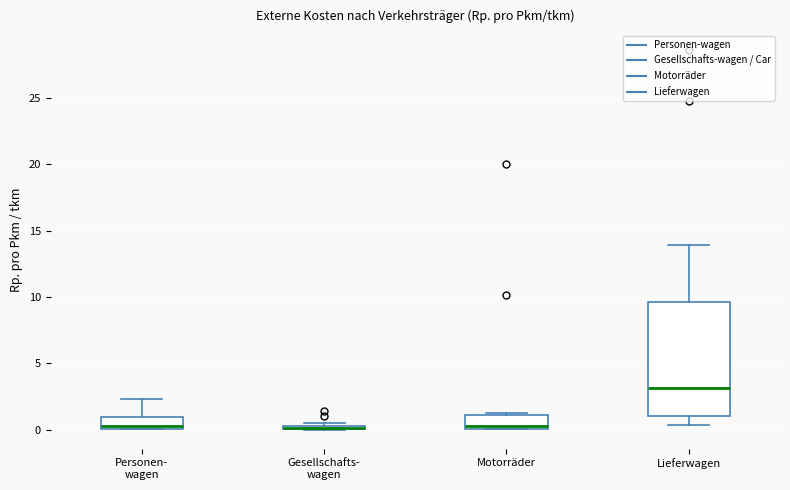

Comparing the boxes themselves (not the whiskers), which one is the tallest?

Lieferwagen